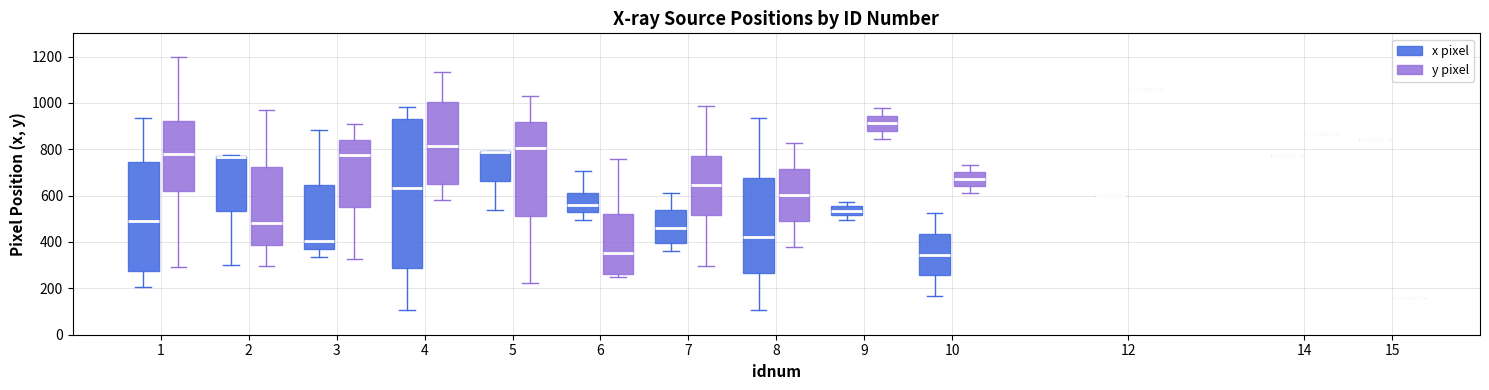

Reading left to right, read every box against the y-axis: the position of its median line, the range the box covers, and the ends of its whiskers. The values are not printed on the chart, so give them approximately, as read against the axis.

1 (x pixel): median 480, box 280 to 740, whiskers 200 to 940
1 (y pixel): median 780, box 620 to 920, whiskers 300 to 1200
2 (x pixel): median 760 (drawn on the box's upper edge), box 540 to 780, whiskers 300 to 780
2 (y pixel): median 480, box 380 to 720, whiskers 300 to 960
3 (x pixel): median 400, box 360 to 640, whiskers 340 to 880
3 (y pixel): median 780, box 560 to 840, whiskers 320 to 900
4 (x pixel): median 640, box 280 to 940, whiskers 100 to 980
4 (y pixel): median 820, box 640 to 1000, whiskers 580 to 1140
5 (x pixel): median 780 (drawn on the box's upper edge), box 660 to 800, whiskers 540 to 800
5 (y pixel): median 800, box 520 to 920, whiskers 220 to 1040
6 (x pixel): median 560, box 540 to 620, whiskers 500 to 700
6 (y pixel): median 360, box 260 to 520, whiskers 240 to 760
7 (x pixel): median 460, box 400 to 540, whiskers 360 to 620
7 (y pixel): median 640, box 520 to 760, whiskers 300 to 980
8 (x pixel): median 420, box 260 to 680, whiskers 100 to 940
8 (y pixel): median 600, box 500 to 720, whiskers 380 to 820
9 (x pixel): median 540, box 520 to 560, whiskers 500 to 580
9 (y pixel): median 920, box 880 to 940, whiskers 840 to 980
10 (x pixel): median 340, box 260 to 440, whiskers 160 to 520
10 (y pixel): median 680, box 640 to 700, whiskers 620 to 740
12 (x pixel): box collapsed to a line at 600, whiskers 600 to 600
12 (y pixel): box collapsed to a line at 1060, whiskers 1060 to 1060
14 (x pixel): box collapsed to a line at 780, whiskers 780 to 780
14 (y pixel): box collapsed to a line at 860, whiskers 860 to 860
15 (x pixel): box collapsed to a line at 840, whiskers 840 to 840
15 (y pixel): box collapsed to a line at 160, whiskers 160 to 160